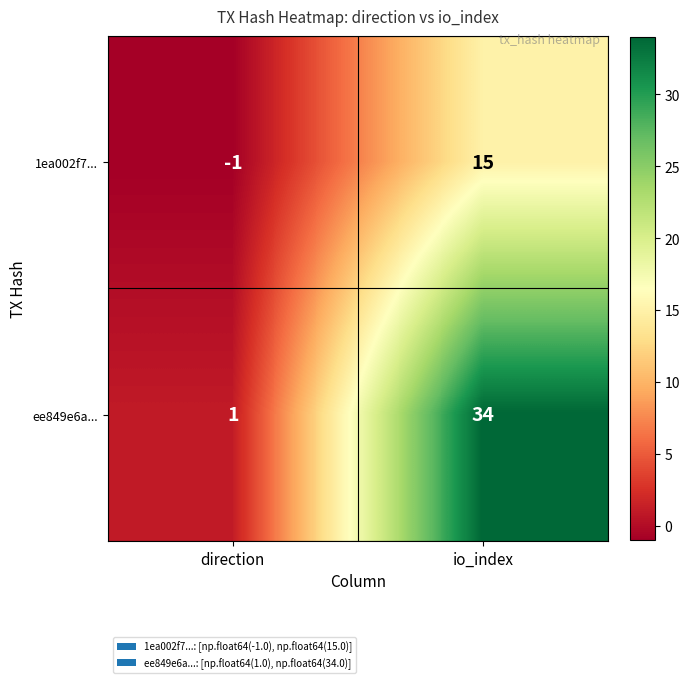

List the series in order of their overall mean, lowest first.

1ea002f7..., ee849e6a...